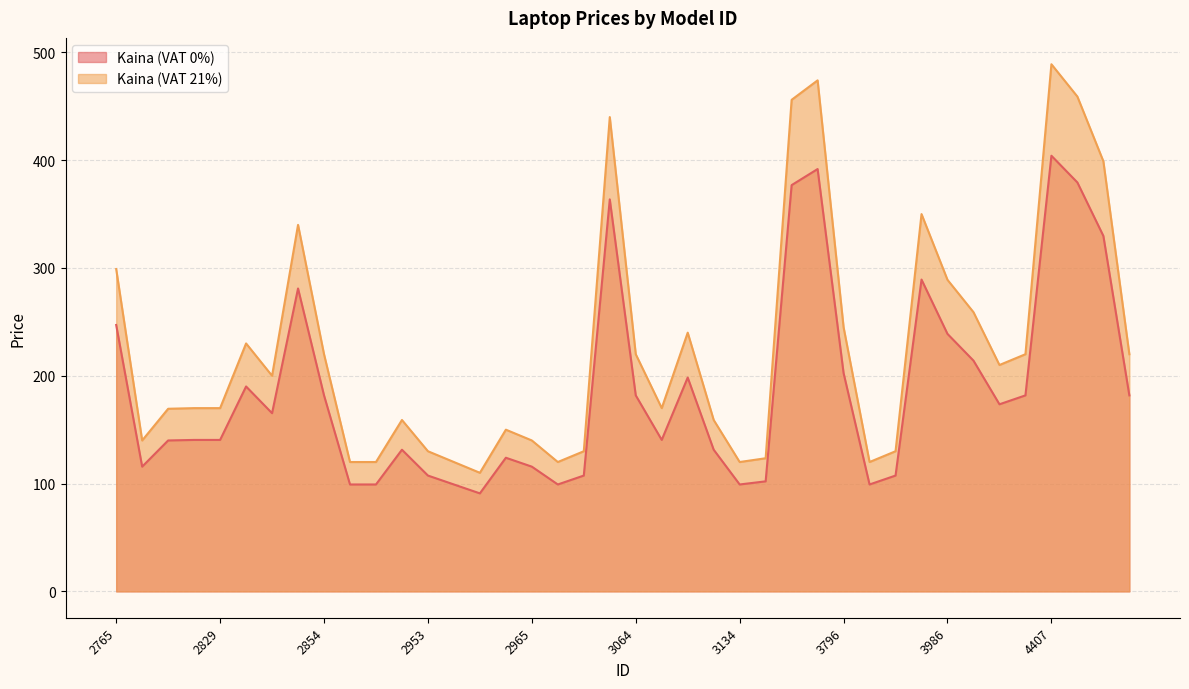

Between 2964 and 2839, which is larger?

2839